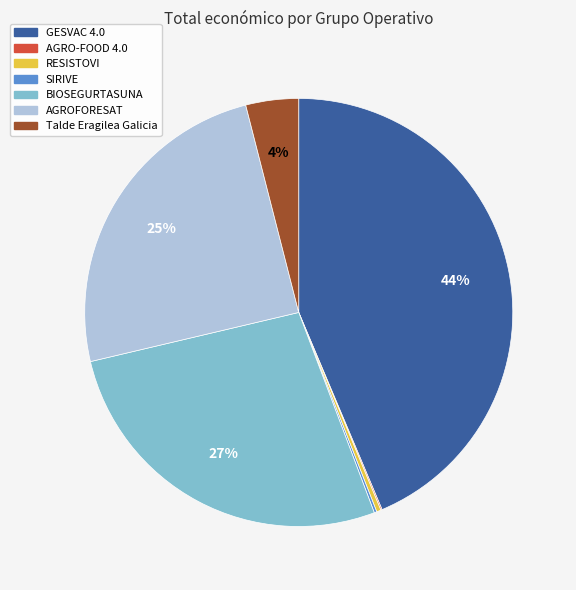

To the nearest percent, what is the difference between the largest and smallest slice percentages?

44%